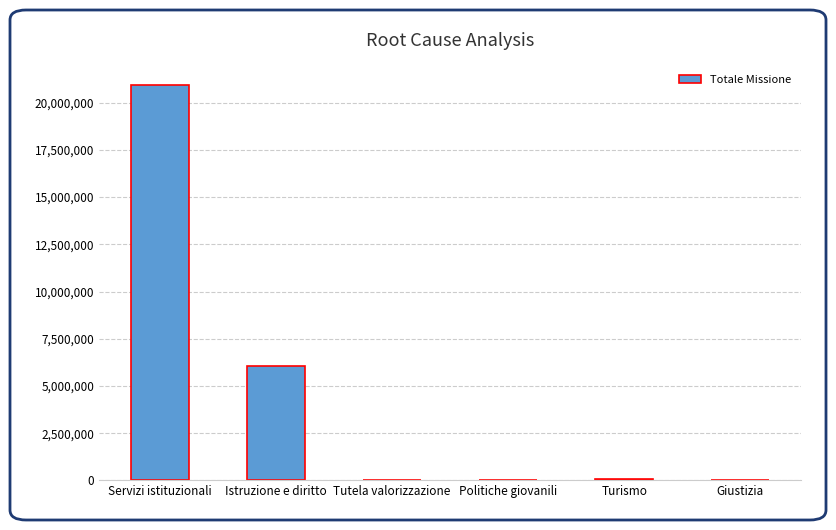

How many data points are above 99617?

3